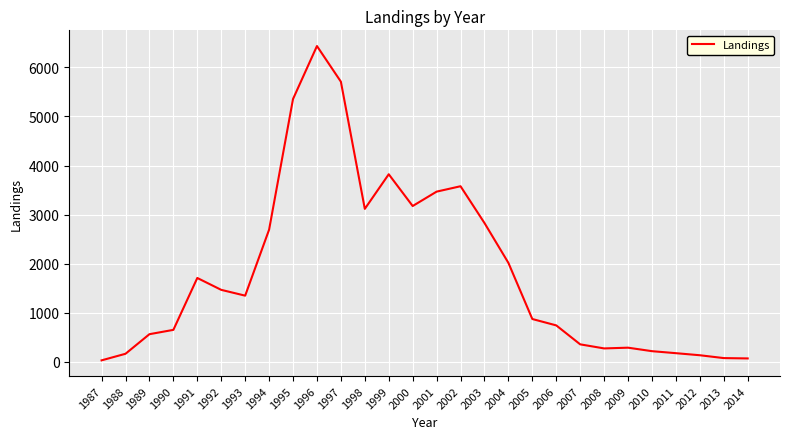

The value at 1996 is 9065. True or false?

False